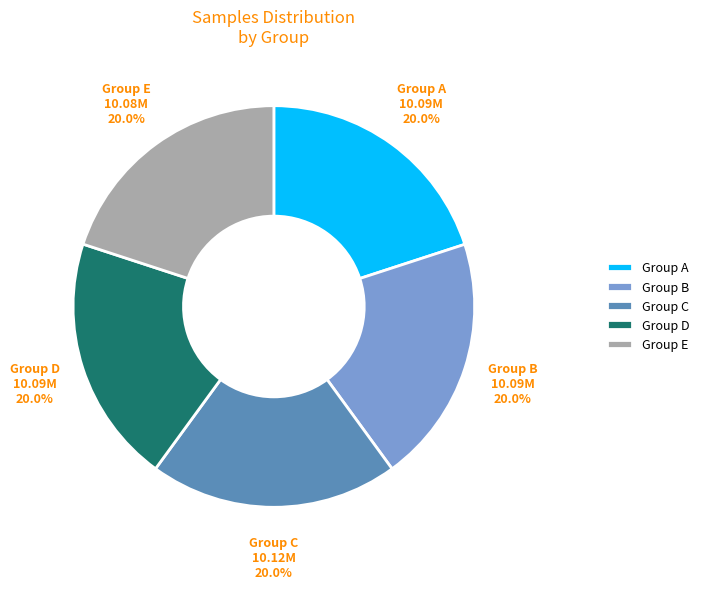

Count the number of slices in the pie.

5